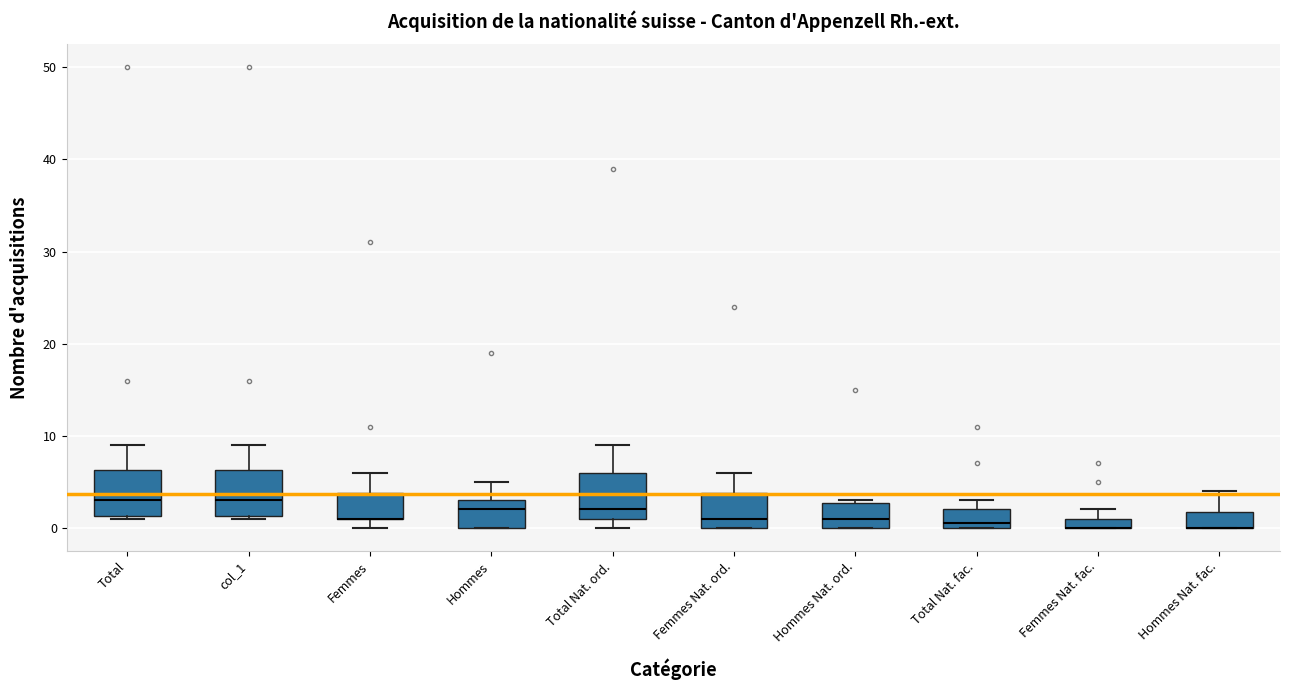

Where is the lower edge of the box for Femmes Nat. ord. on the y-axis? The values are not printed on the chart, so give them approximately, as read against the axis.

0